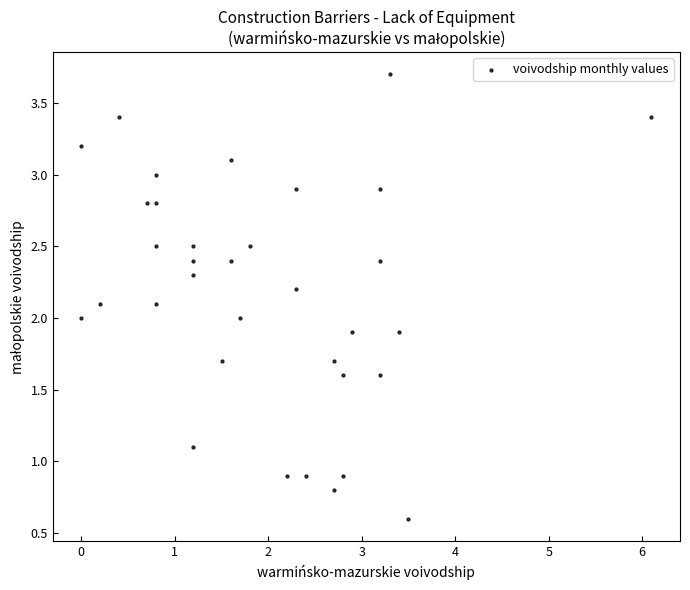

What is the range of X values (max minus min)?

6.1